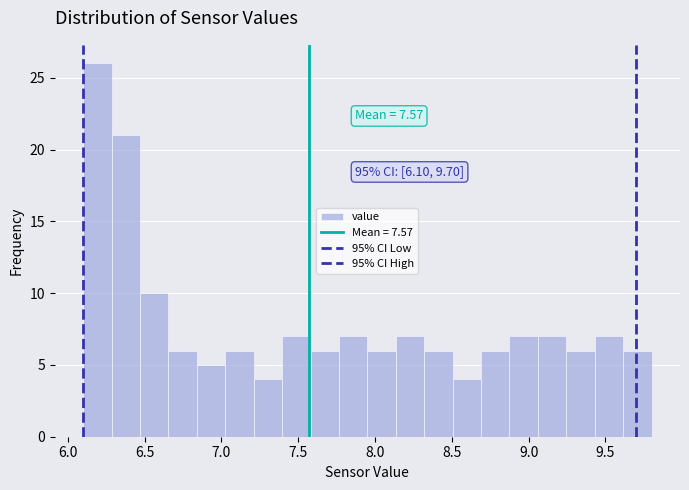

Read against the x-axis, roughly where is the centre of the tallest bar?

6.20